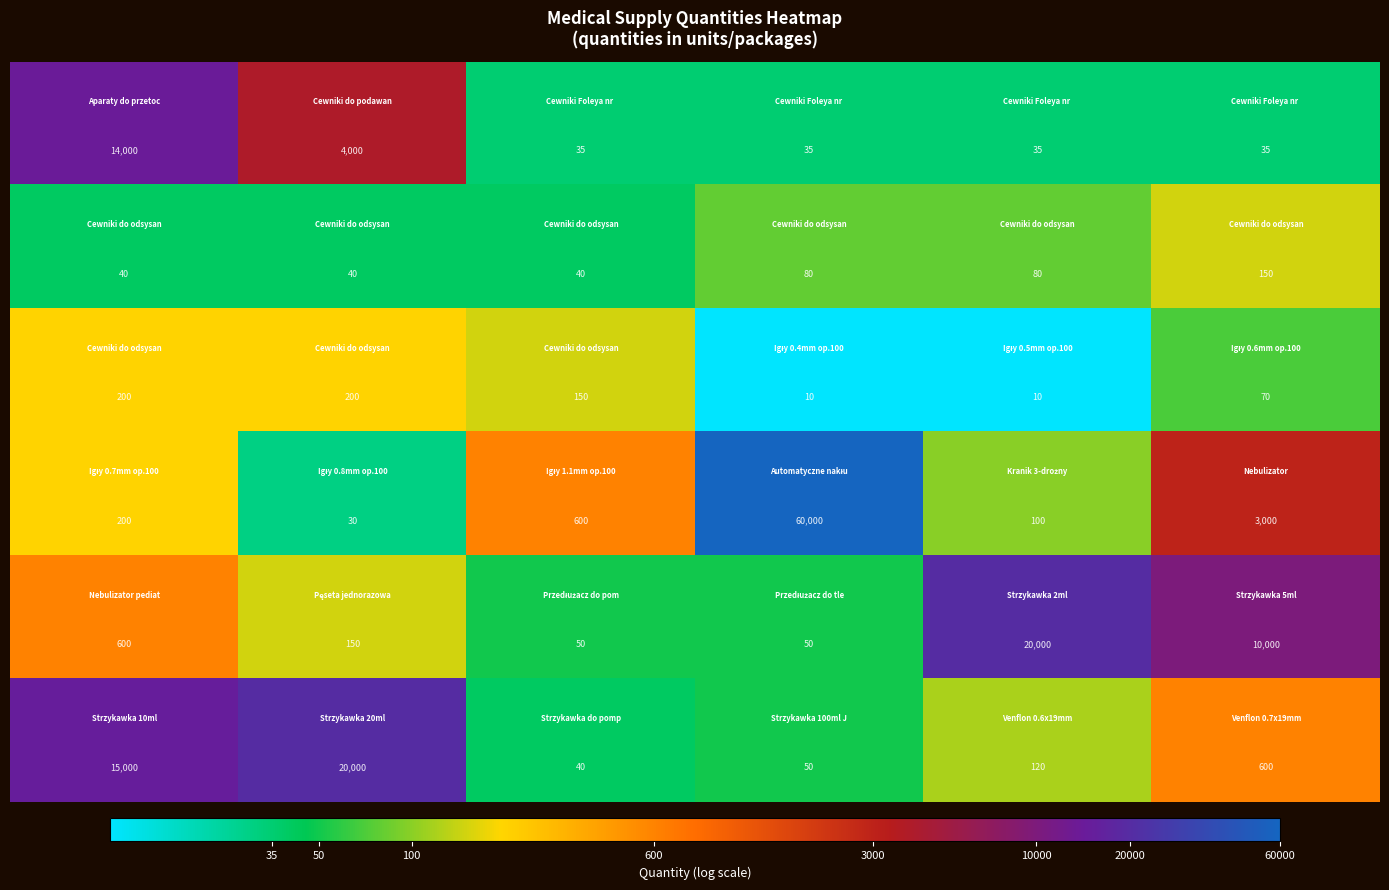

What is the minimum value shown in the chart?

10